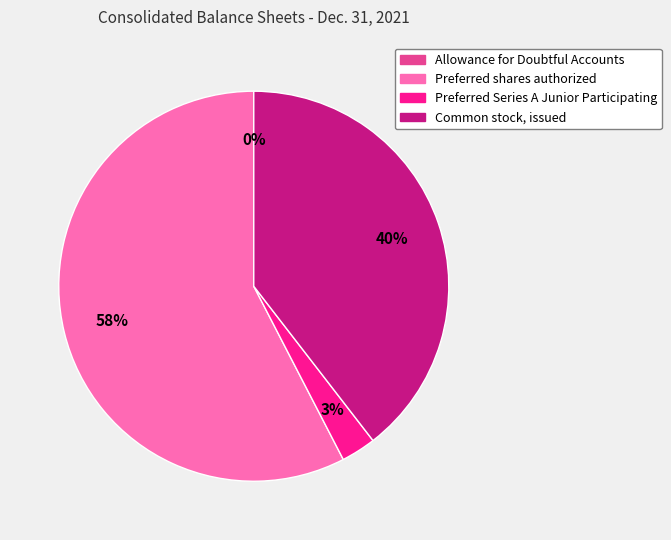

Which category accounts for the majority?

Preferred shares authorized